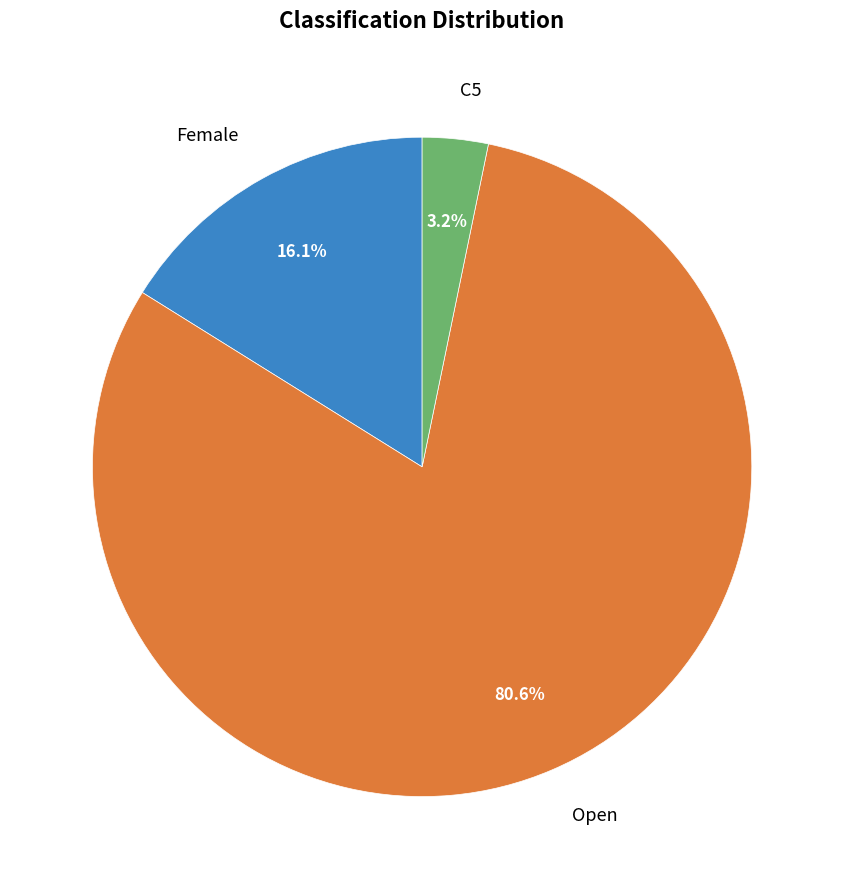

What is the ratio of the value at Female to the value at Open?

0.2